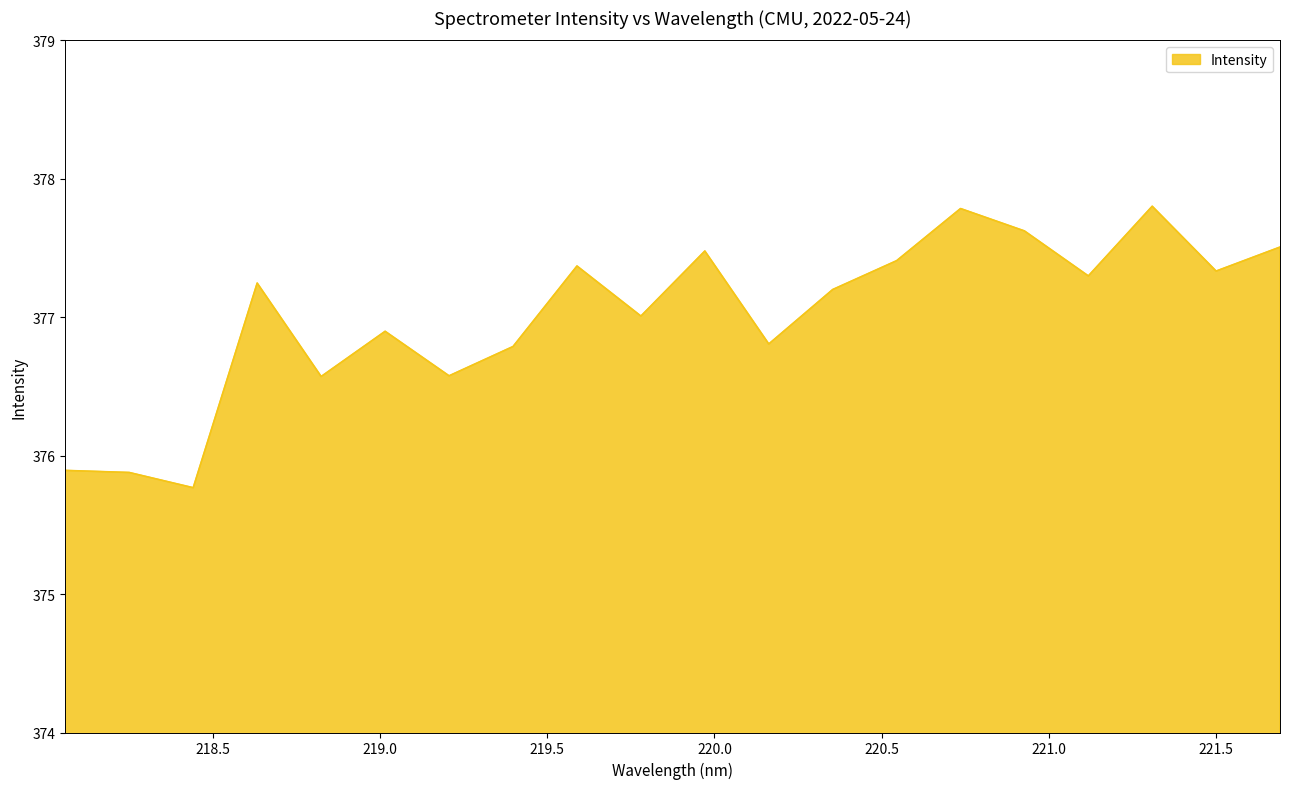

How many lines are shown in the chart?

1